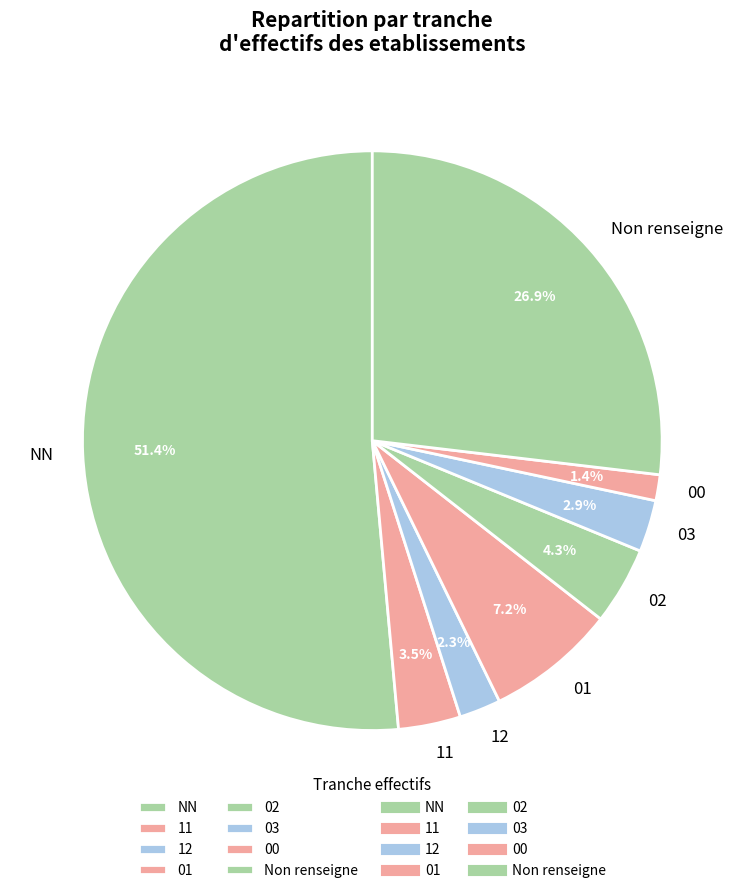

What is the ratio of the value at 12 to the value at 03?

0.8